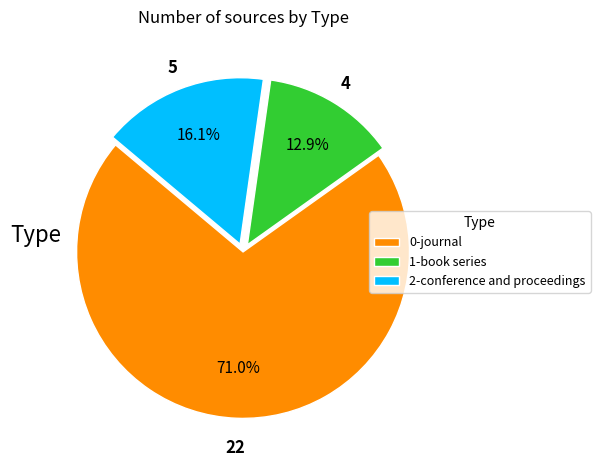

What is the smallest slice in the pie chart?

1-book series